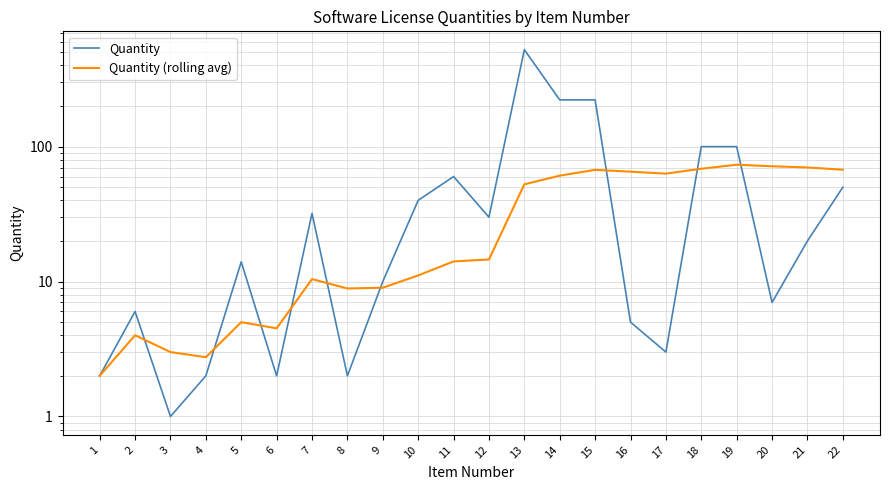

What is the value of the Quantity point at the 5th from the left?

14.0